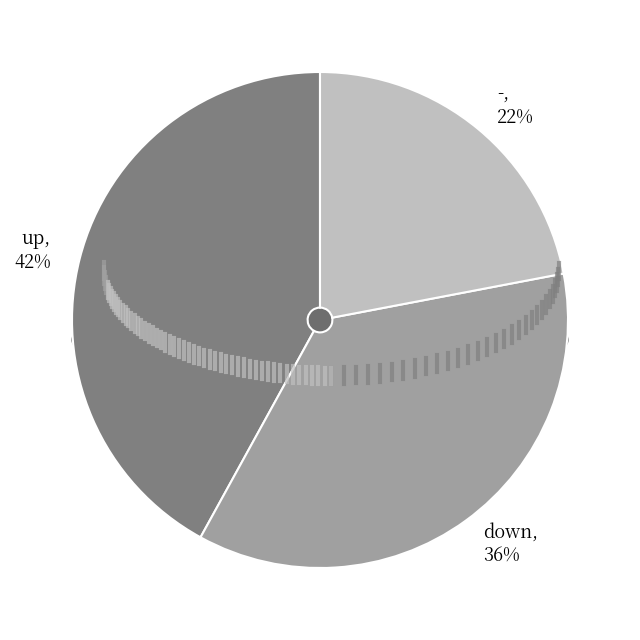

To the nearest percent, what percentage of the pie is up?

42%